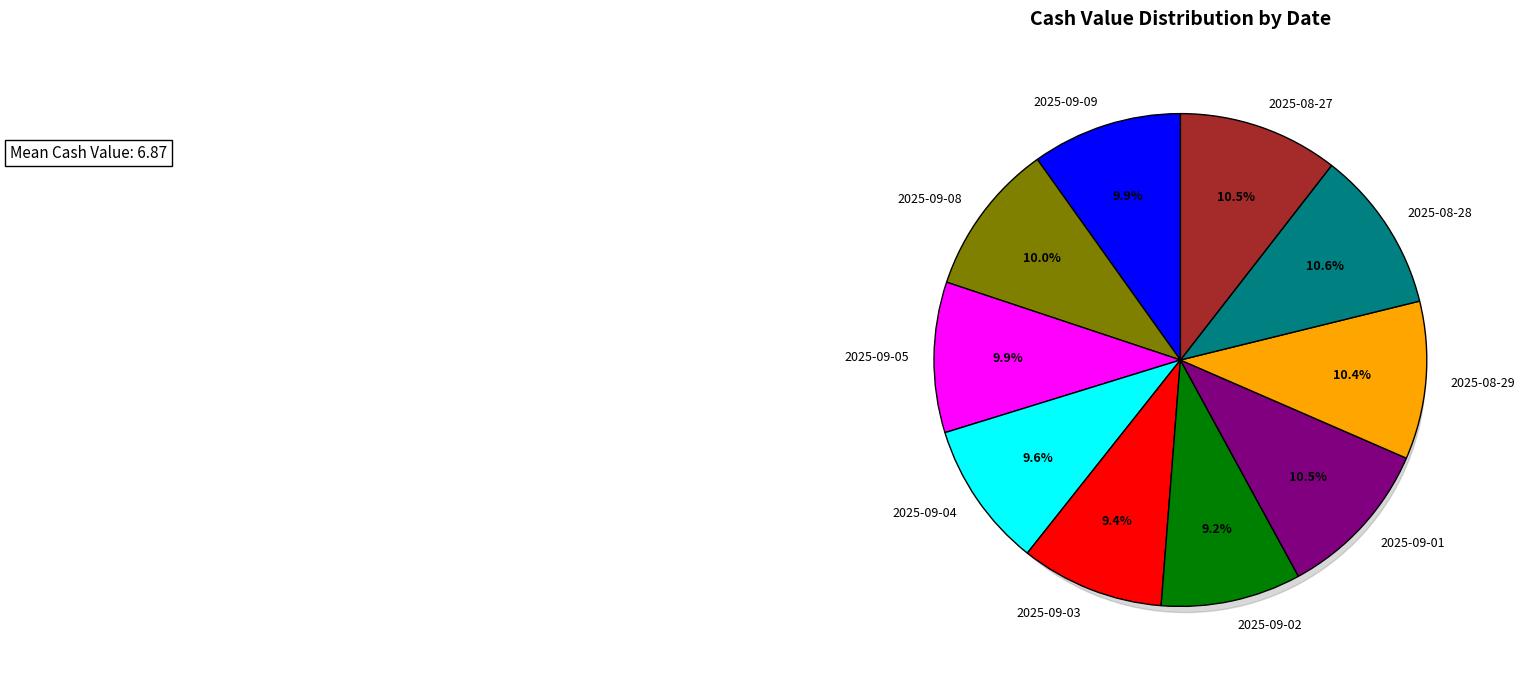

Is there a majority slice in this chart?

No